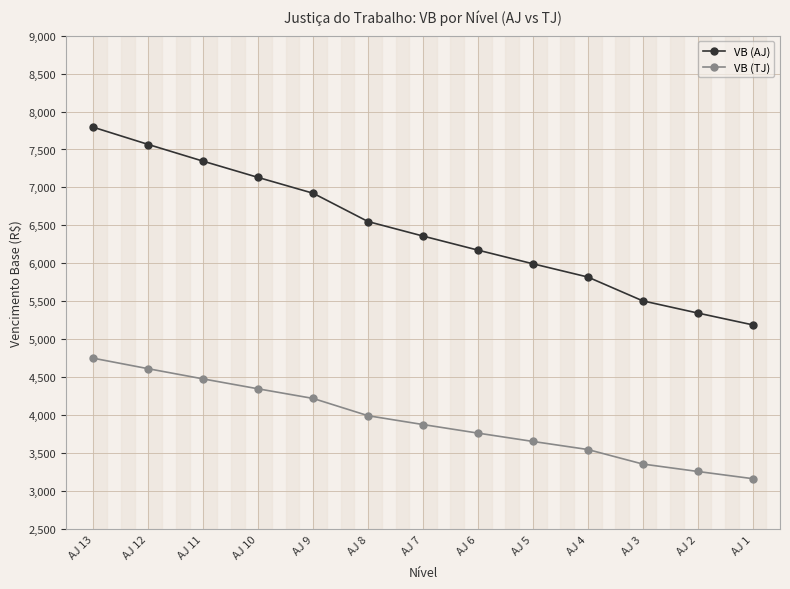

What is the value of the VB (TJ) point at the 1st from the left?

4749.3